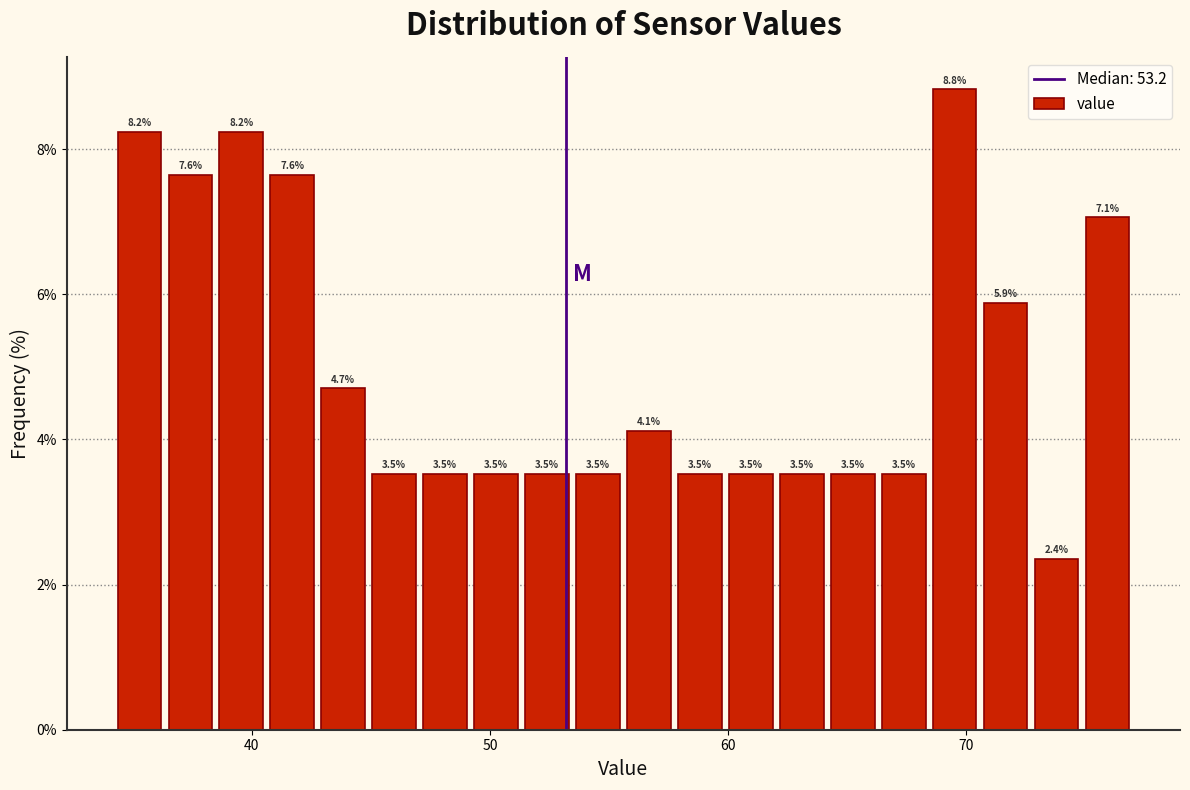

Around what value on the x-axis is the tallest bar? Give the approximate position of its centre, as read against the axis.

70